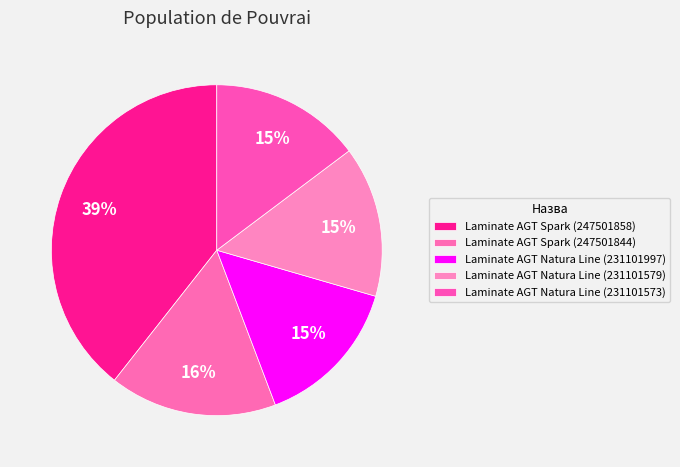

Which has a higher value, Laminate AGT Natura Line (231101997) or Laminate AGT Spark (247501844)?

Laminate AGT Spark (247501844)